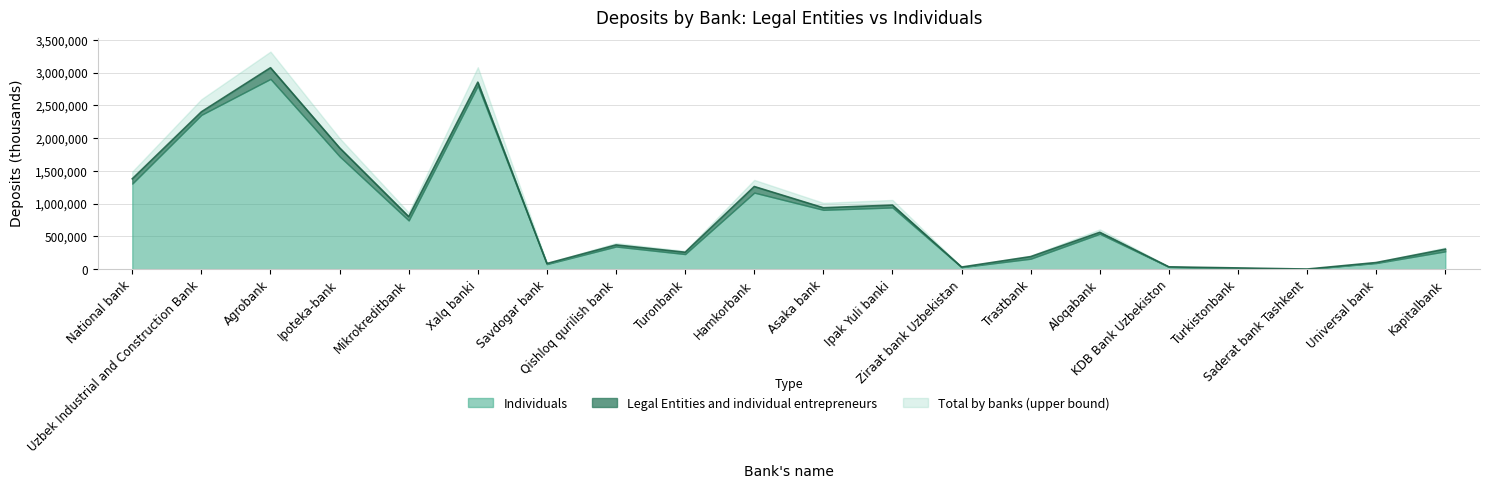

Which category has the highest value across all series?

Agrobank